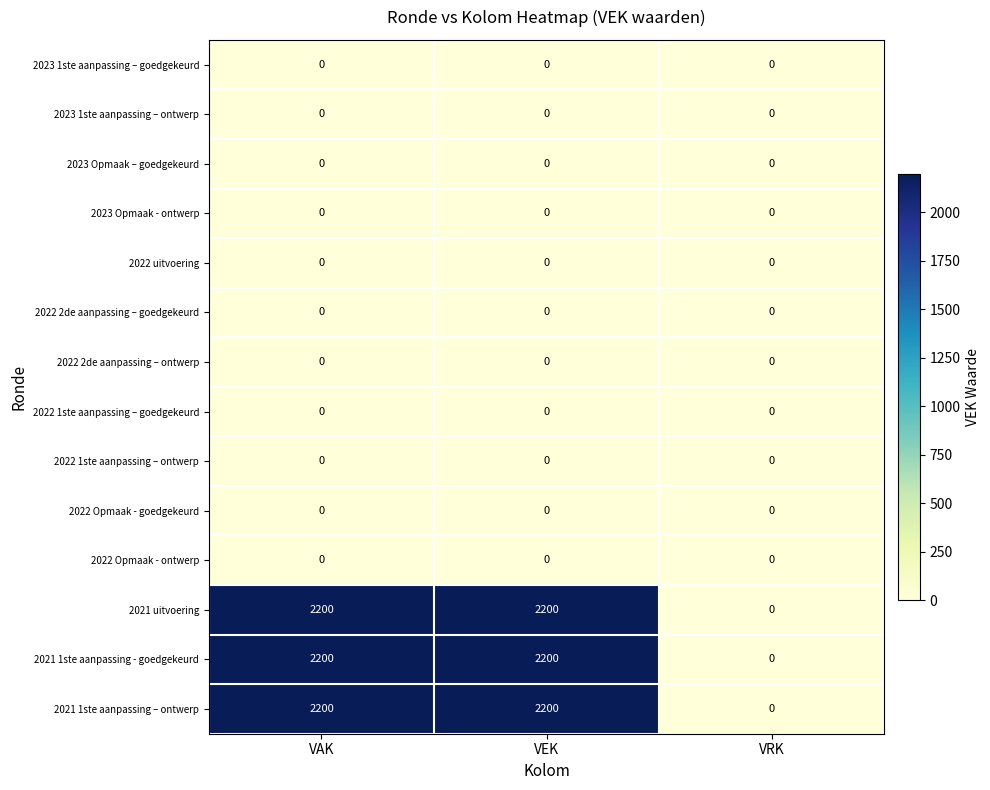

What is the average value of the 2021 1ste aanpassing – ontwerp series?

1467